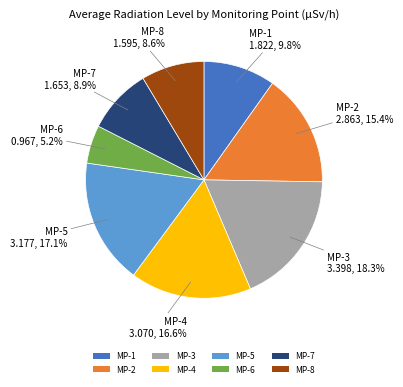

Combined, do MP-1 and MP-2 account for over 50%?

No